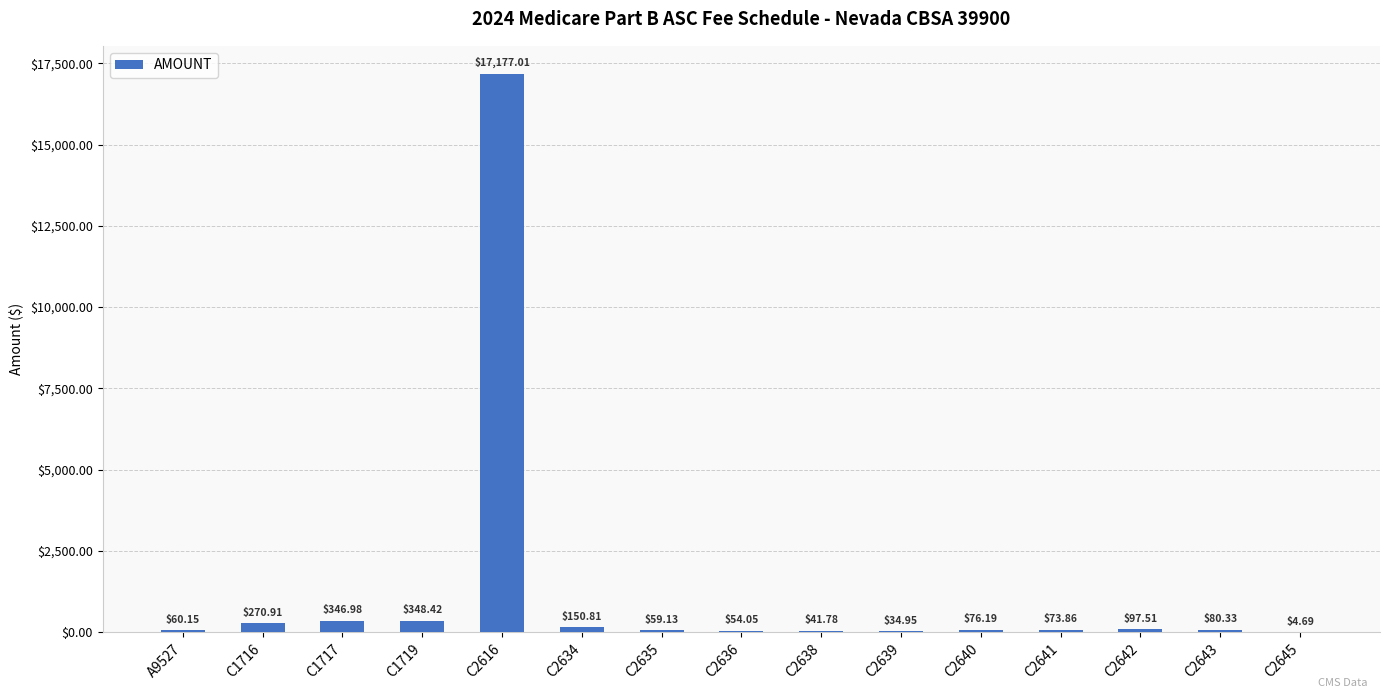

What is the sum of all values?

18876.8